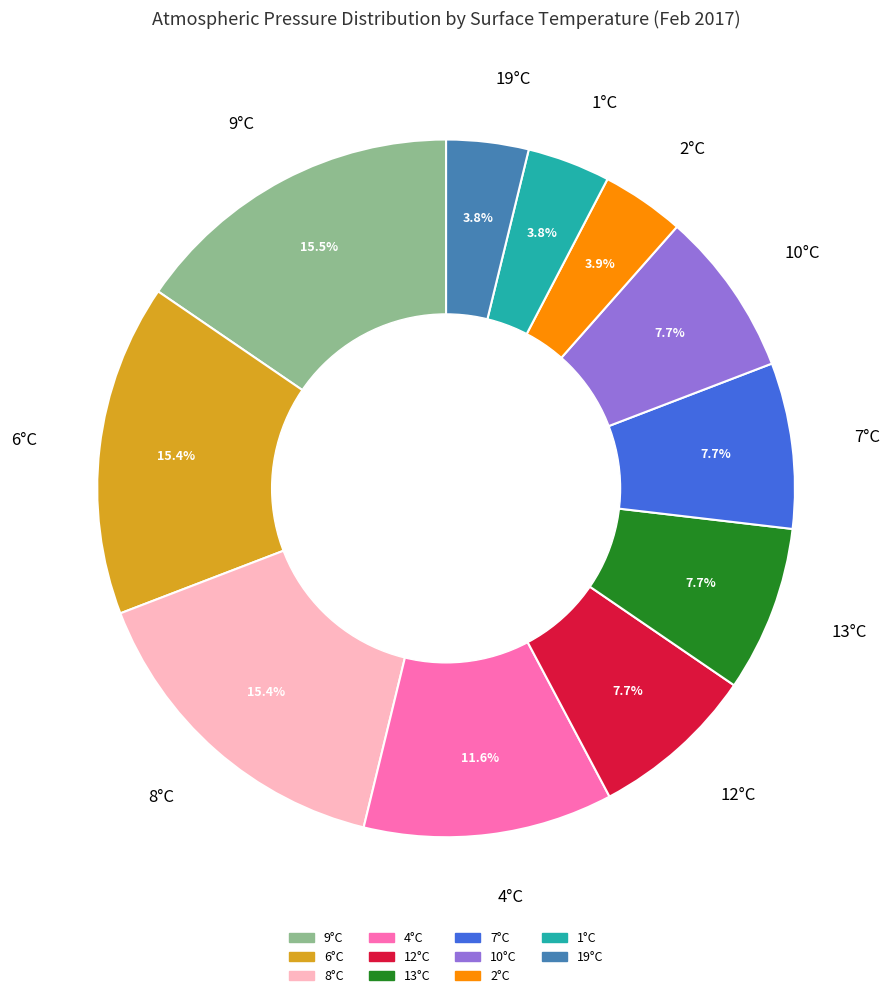

Is the sum of 2°C and 13°C greater than half?

No